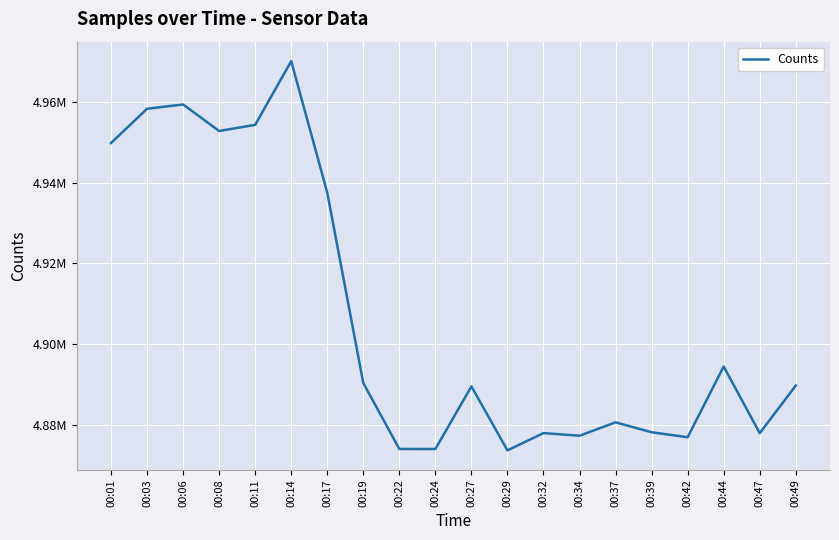

Does the chart have visible grid lines?

Yes